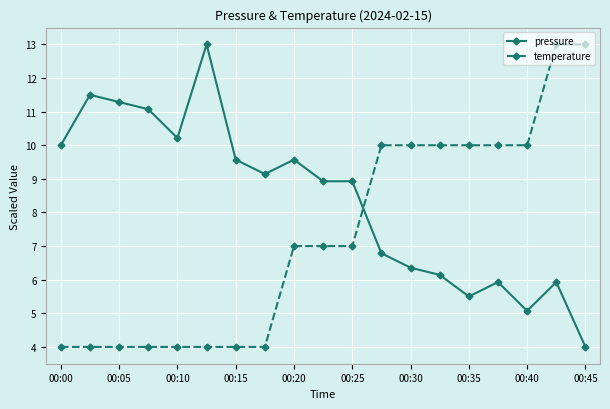

What is the highest value of the temperature series?

13.0